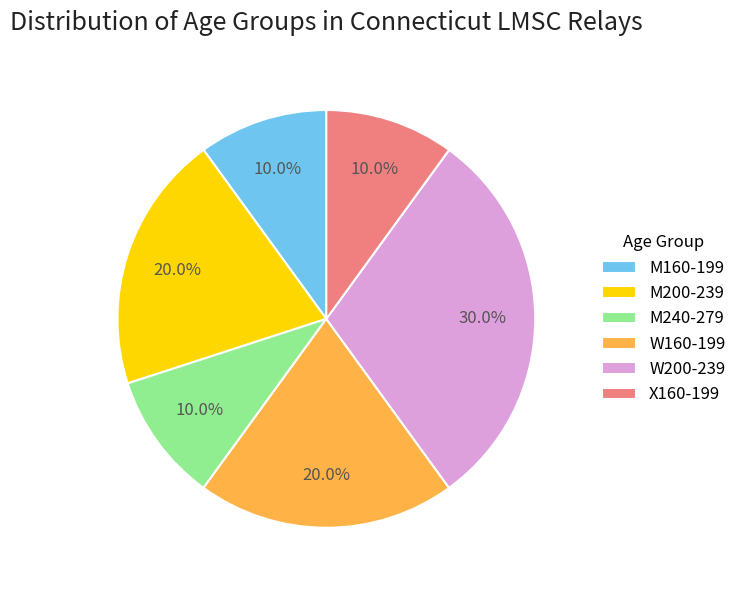

To the nearest percent, what is the difference between the largest and smallest slice percentages?

20%